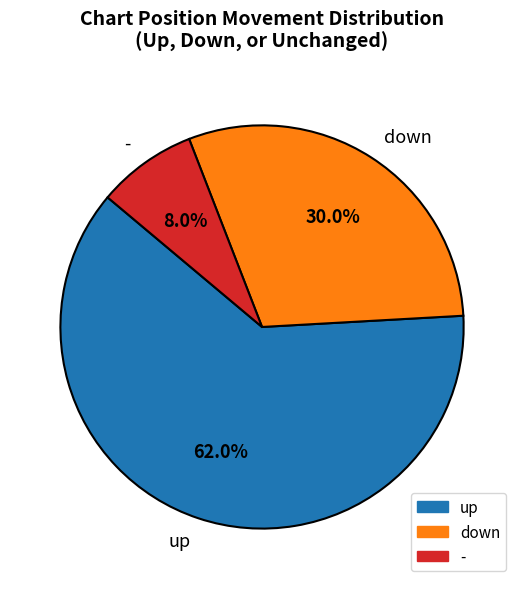

True or false: down accounts for 30% of the total.

True